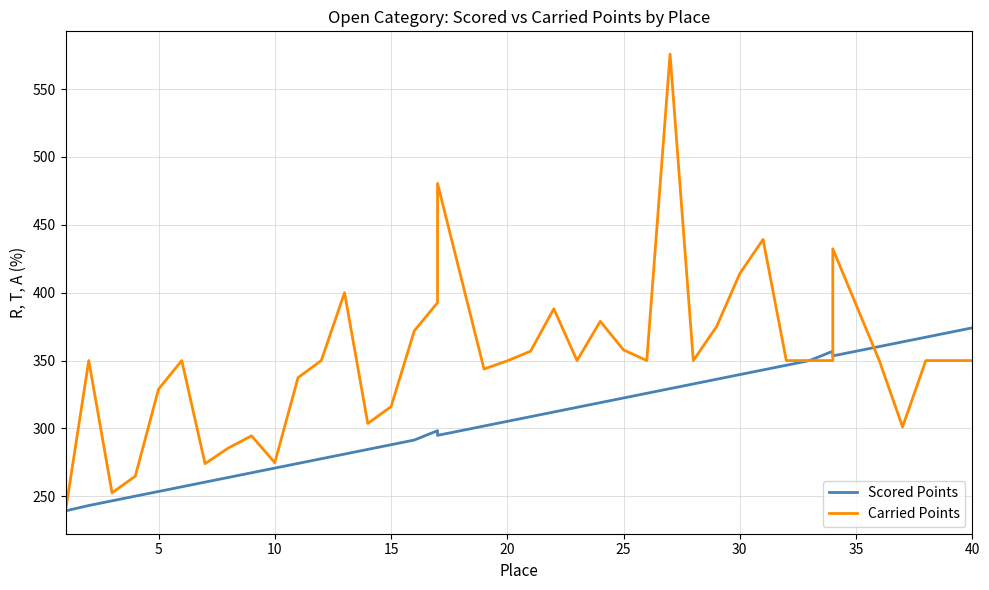

Between 20 and 40, which series saw the biggest shift?

Scored Points